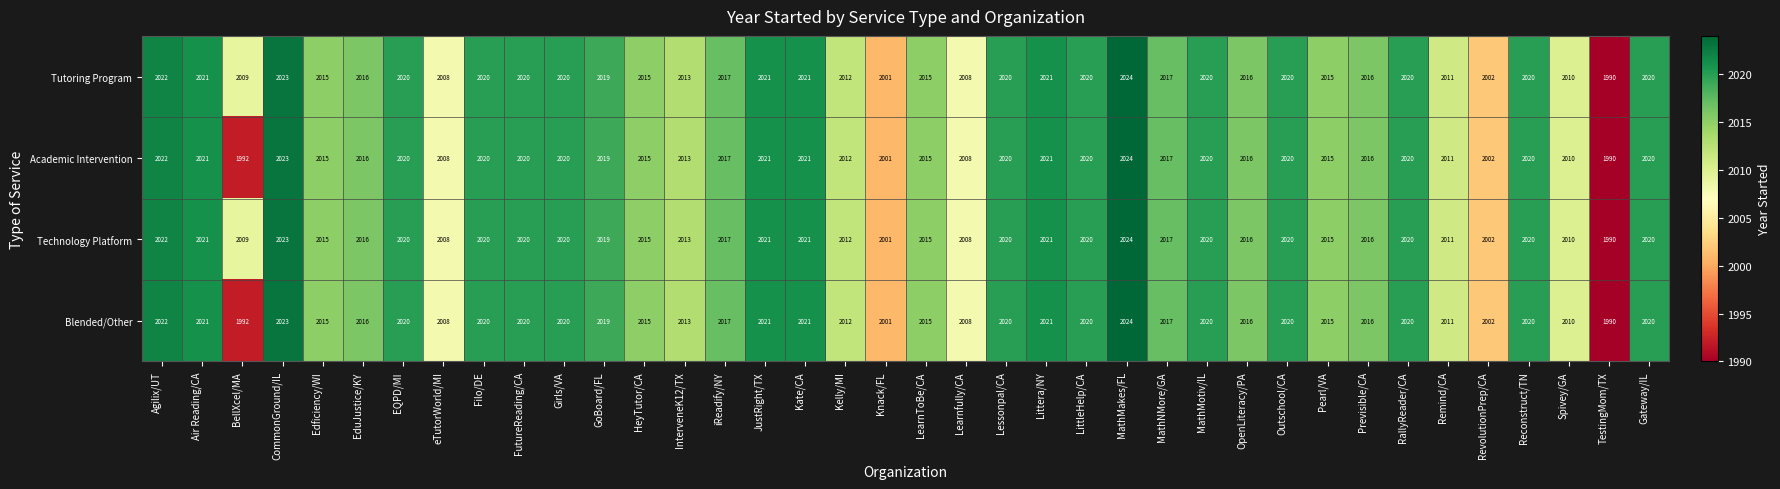

At which label does Technology Platform first exceed 2019?

Agilix/UT